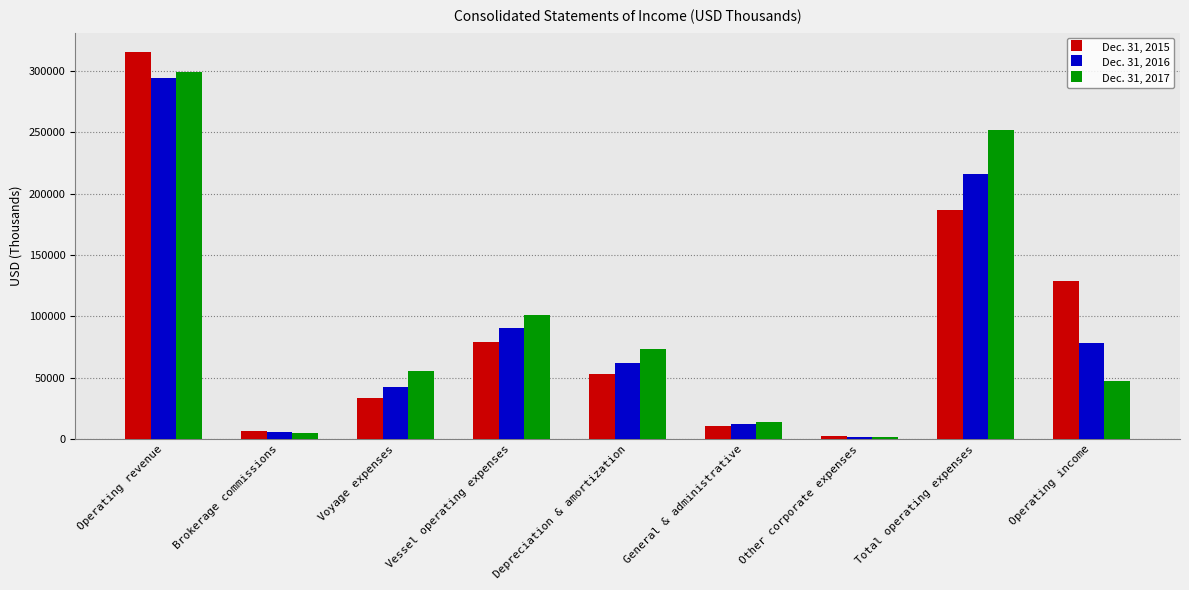

What position from the left is Vessel operating expenses?

4